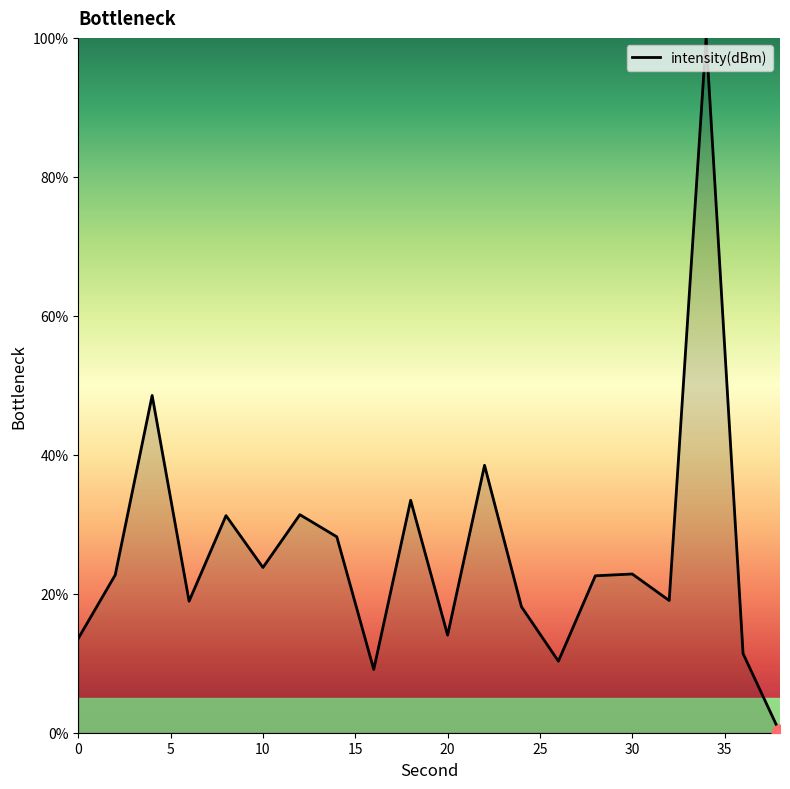

What is the maximum value shown in the chart?

100.0